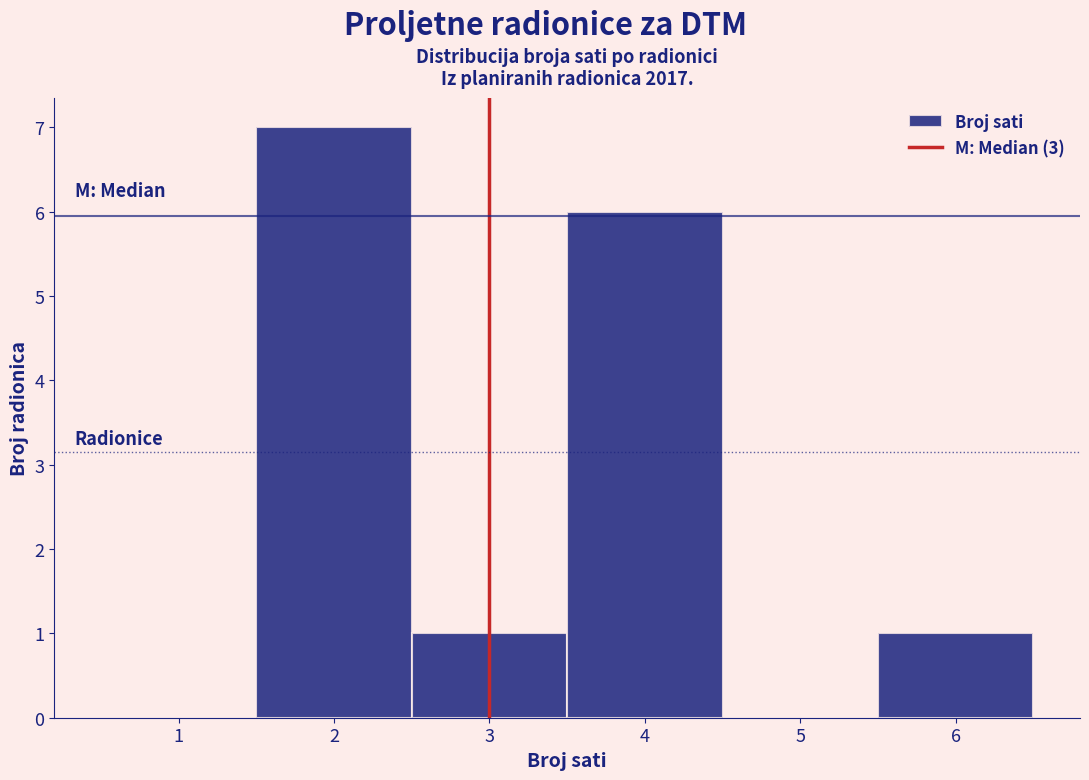

Which range on the x-axis has the tallest bar?

1.5 to 2.5